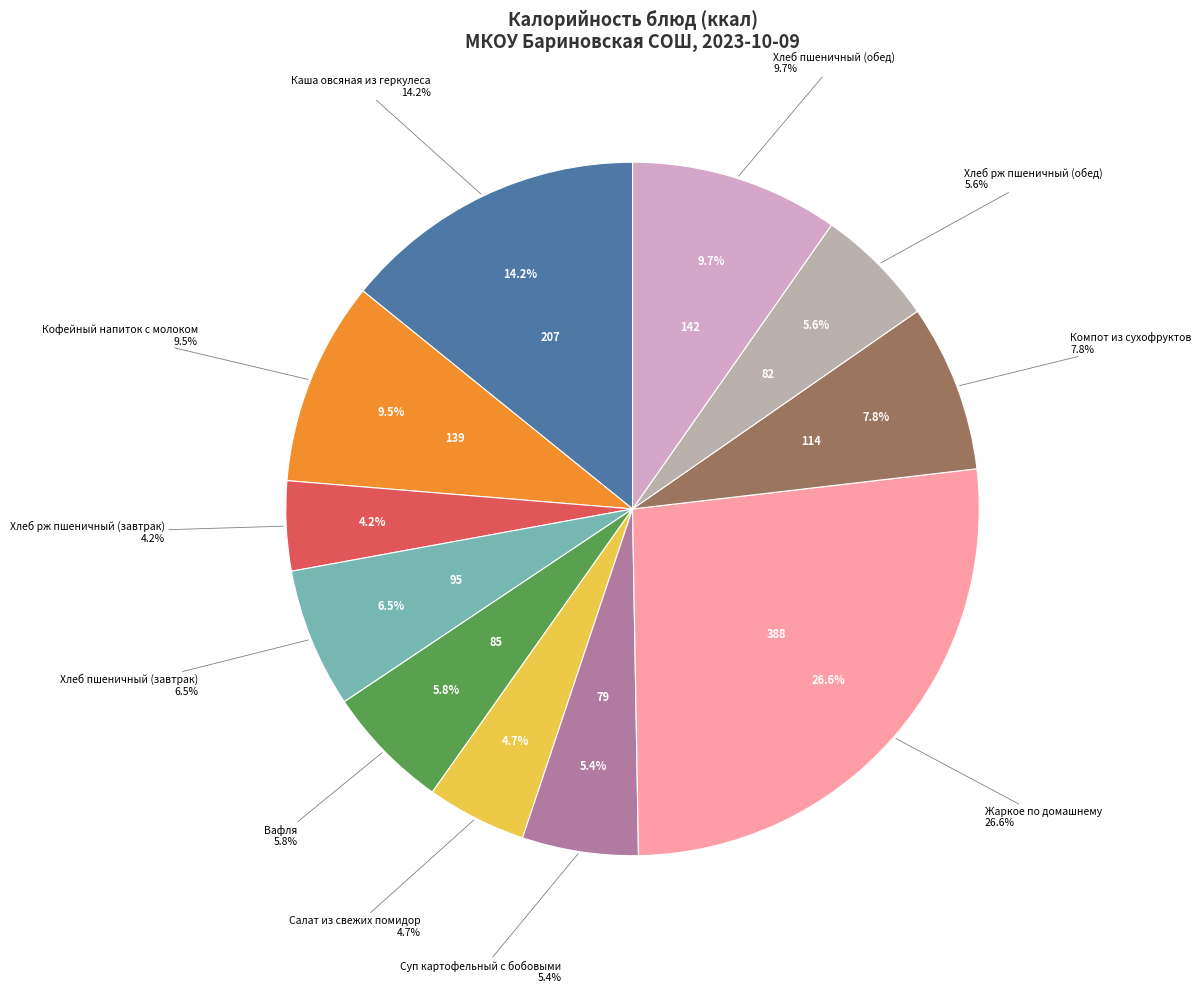

To the nearest percent, what is the difference between the Хлеб рж пшеничный (завтрак) and Кофейный напиток с молоком slice percentages?

5%